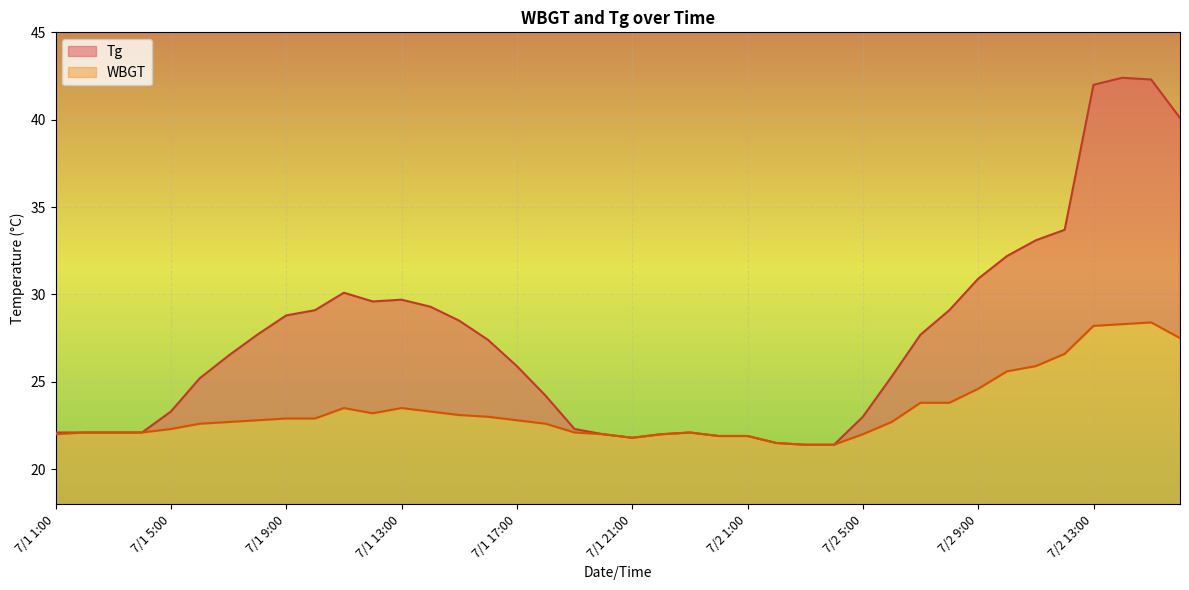

Rank the series by their average value, from highest to lowest.

Tg, WBGT